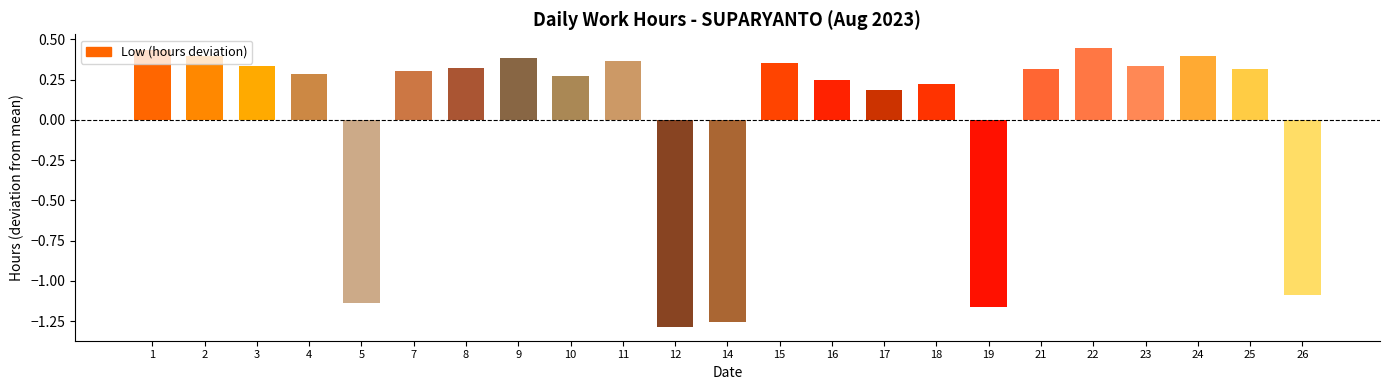

How many values are below 0?

5